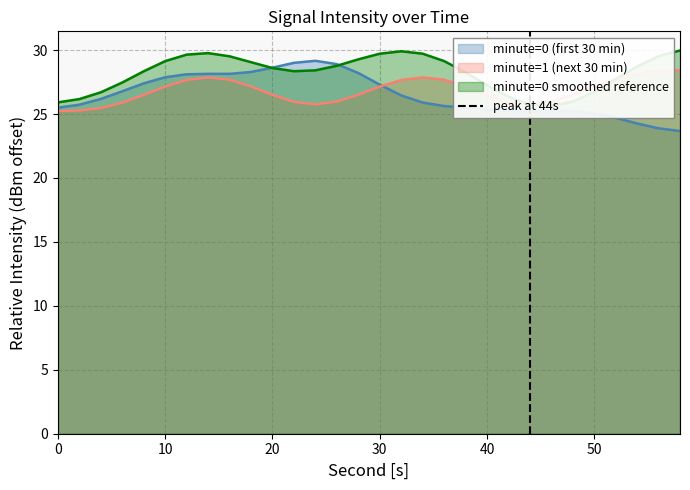

True or false: minute=1 (next 30 min) has a value of 25.2 at 0.

True